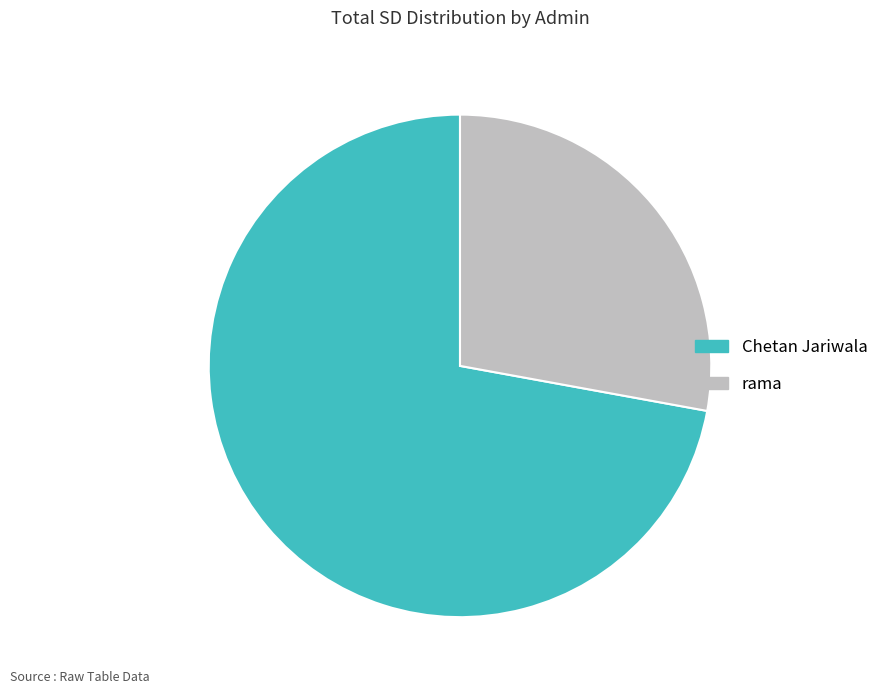

Is there any slice that represents more than half of the pie?

Yes